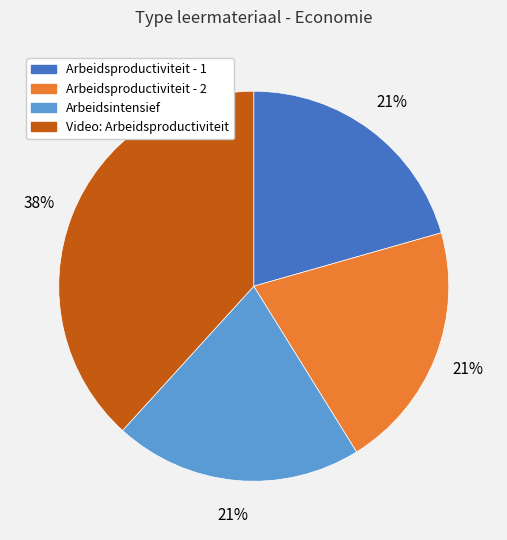

How many segments does this pie chart have?

4